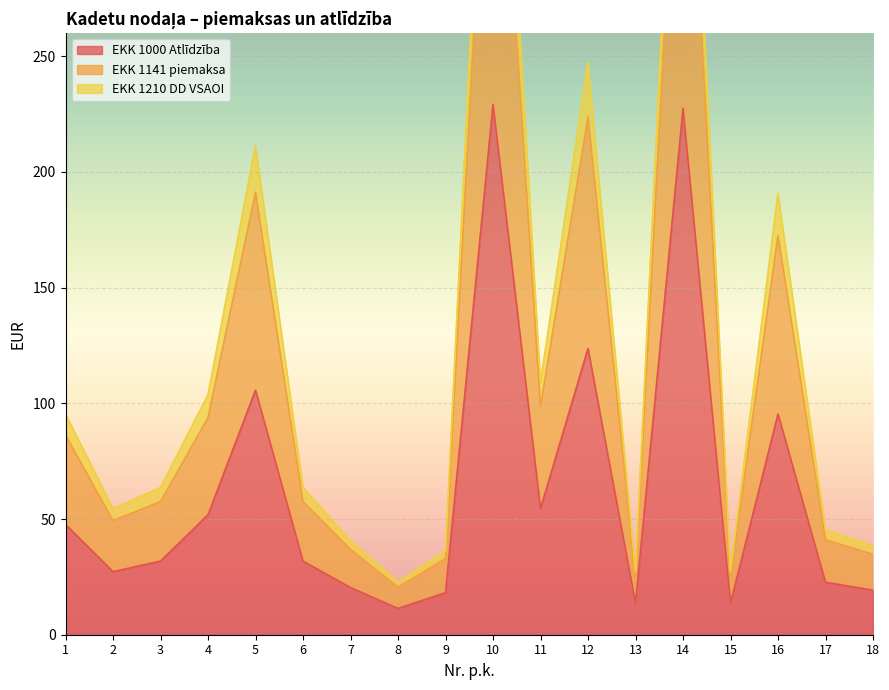

Which series has the widest spread of values?

EKK 1000 Atlīdzība